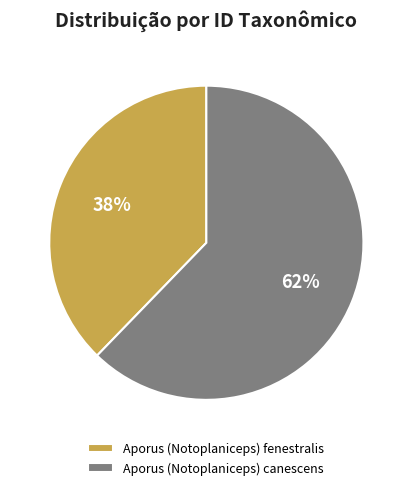

Does Aporus (Notoplaniceps) fenestralis represent more than half of the total?

No